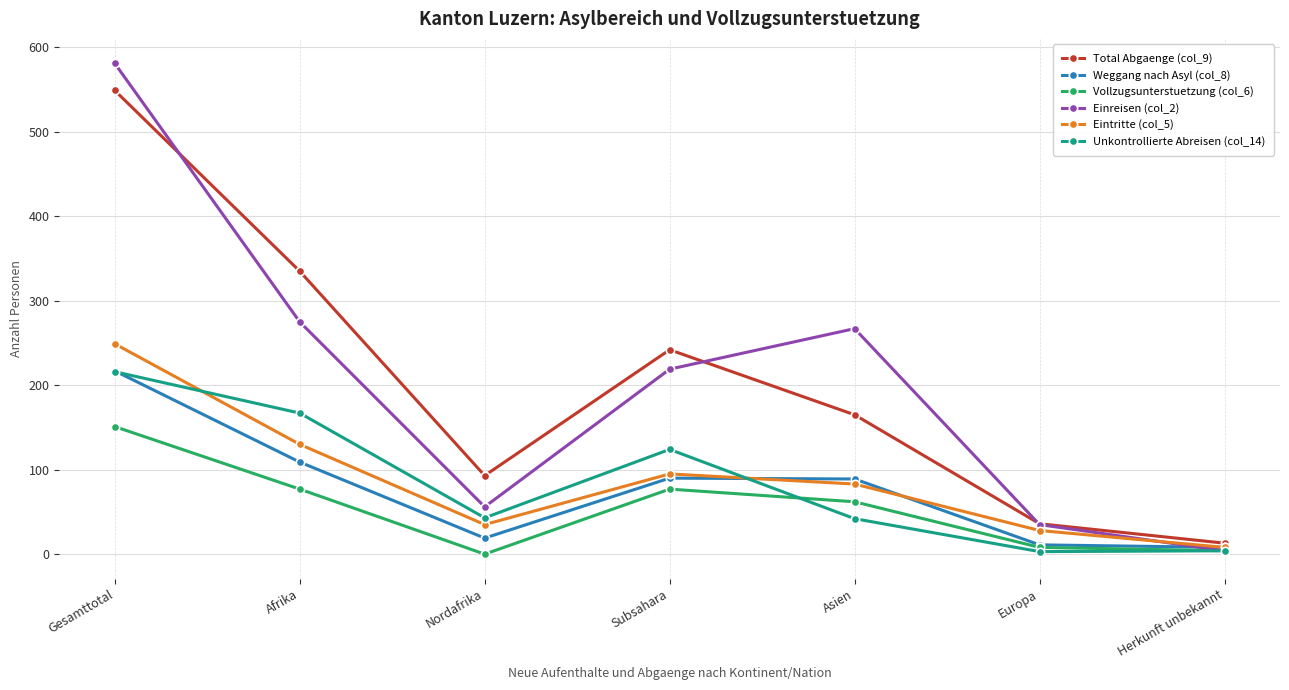

True or false: Einreisen (col_2) has more than 1 points higher than both neighbors.

False